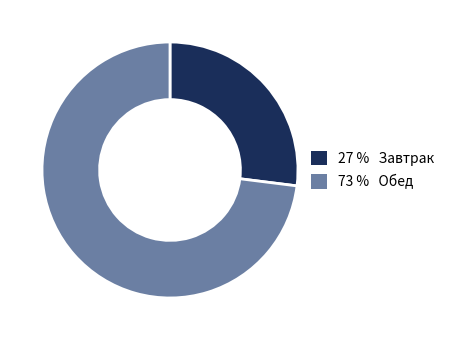

Rank the categories by value from highest to lowest.

73 % Обед, 27 % Завтрак